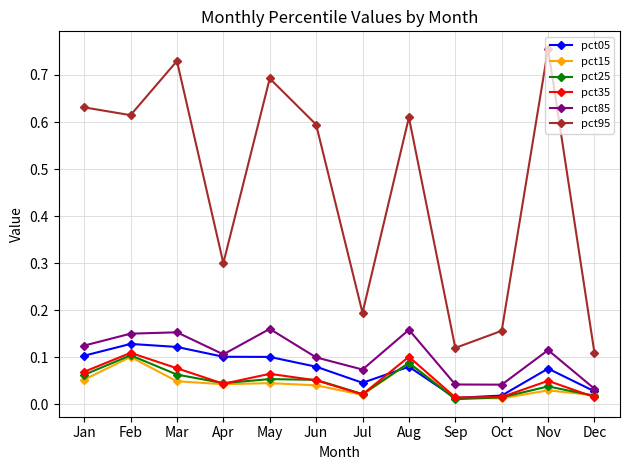

What are all the series names shown in the legend?

pct05, pct15, pct25, pct35, pct85, pct95